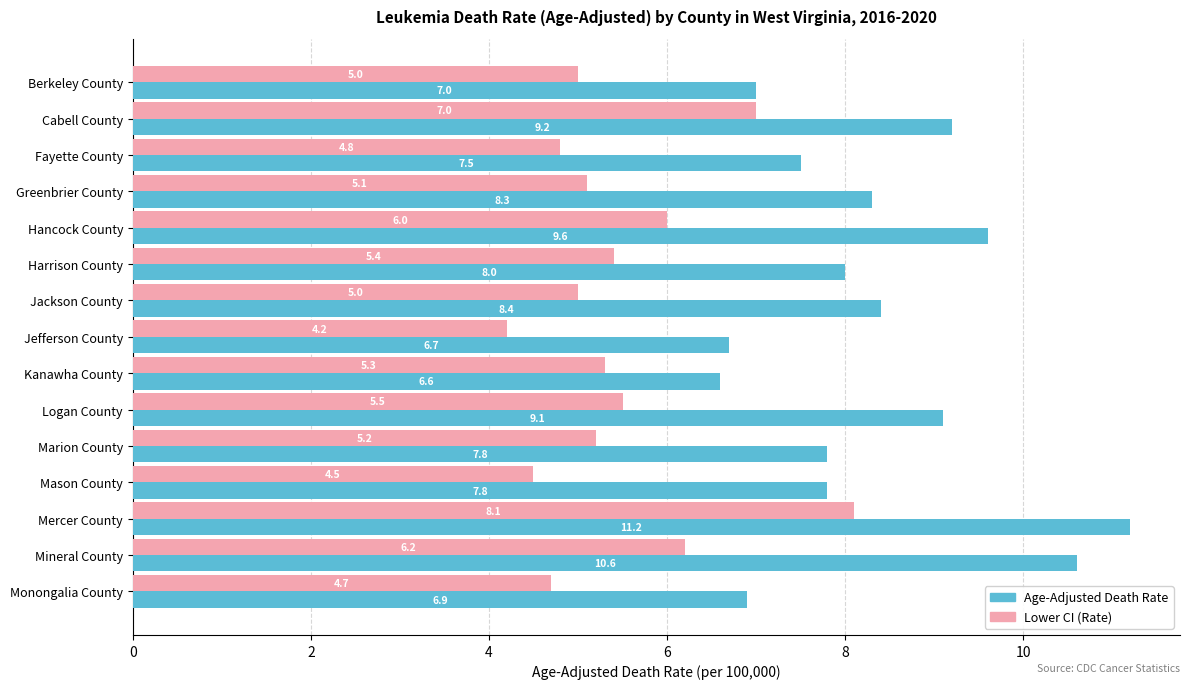

What is the average value of the Age-Adjusted Death Rate series?

8.3